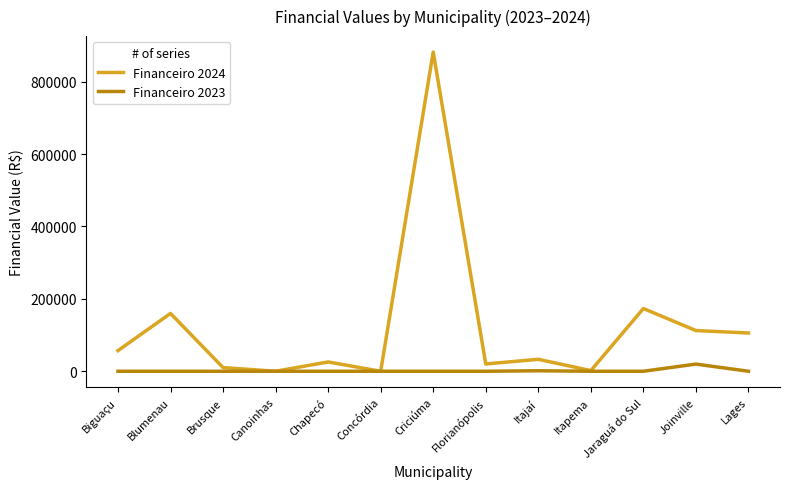

What are all the series names shown in the legend?

Financeiro 2024, Financeiro 2023